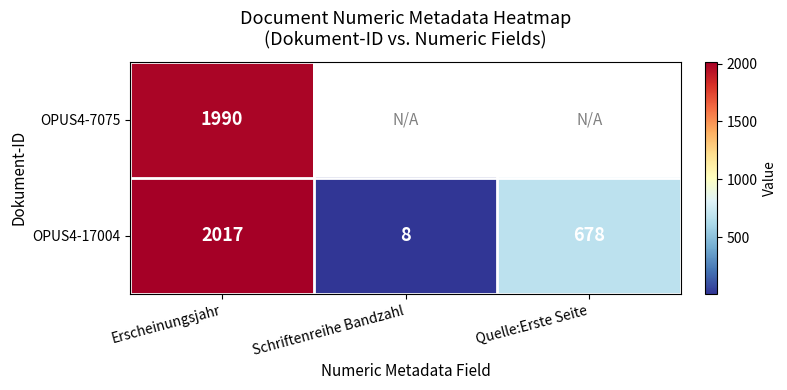

How many values in the OPUS4-17004 series are below 678?

1